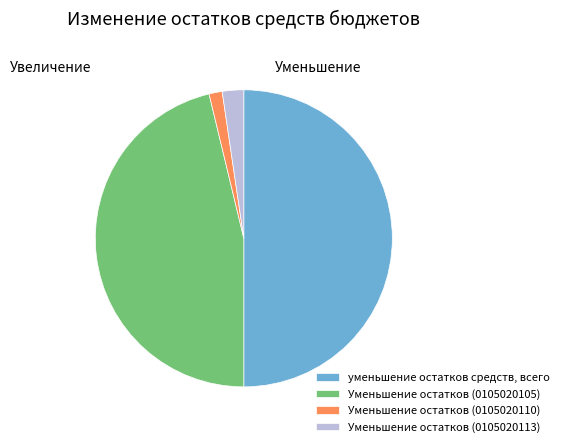

Which category has the biggest portion of the pie?

уменьшение остатков средств, всего